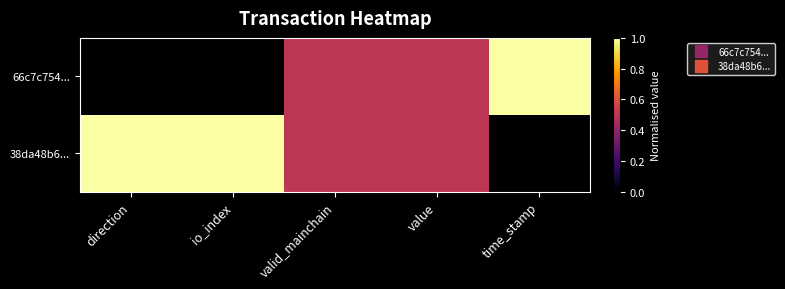

Which series changed the most between io_index and valid_mainchain?

66c7c754...